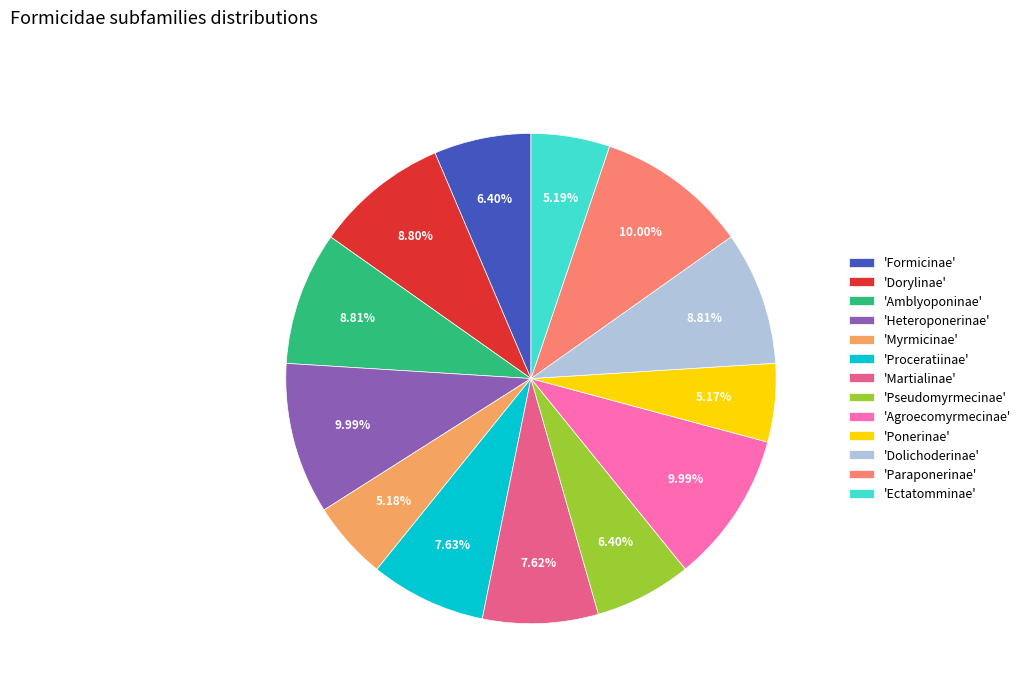

Do 'Ectatomminae' and 'Proceratiinae' together represent more than half of the pie?

No